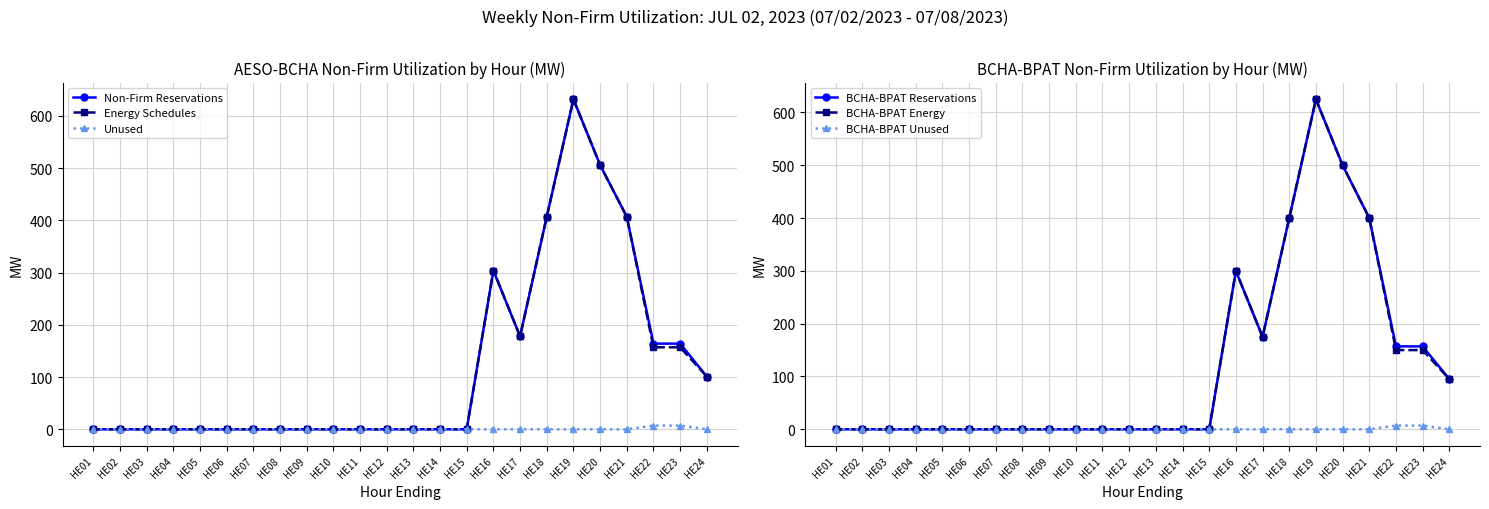

True or false: BCHA-BPAT Unused has a value of 0 at HE21.

True